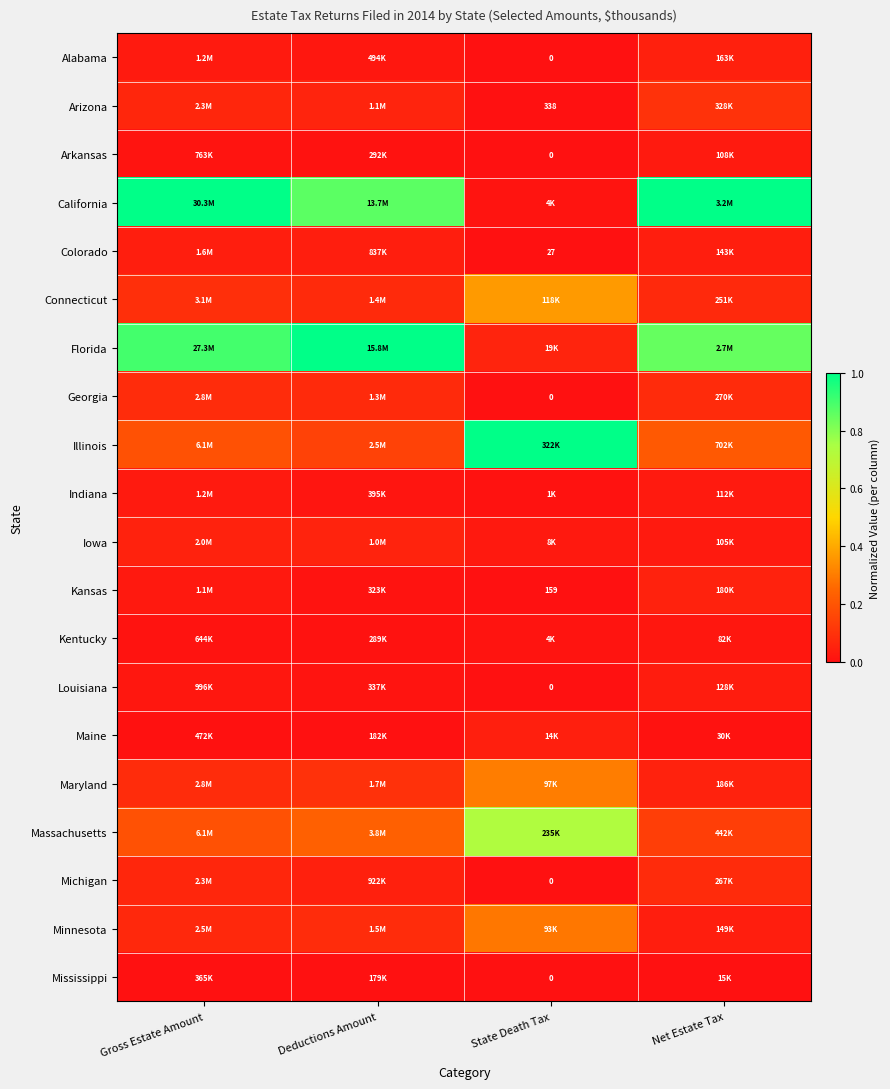

Is it true that Maine equals 0.1 at State Death Tax?

False